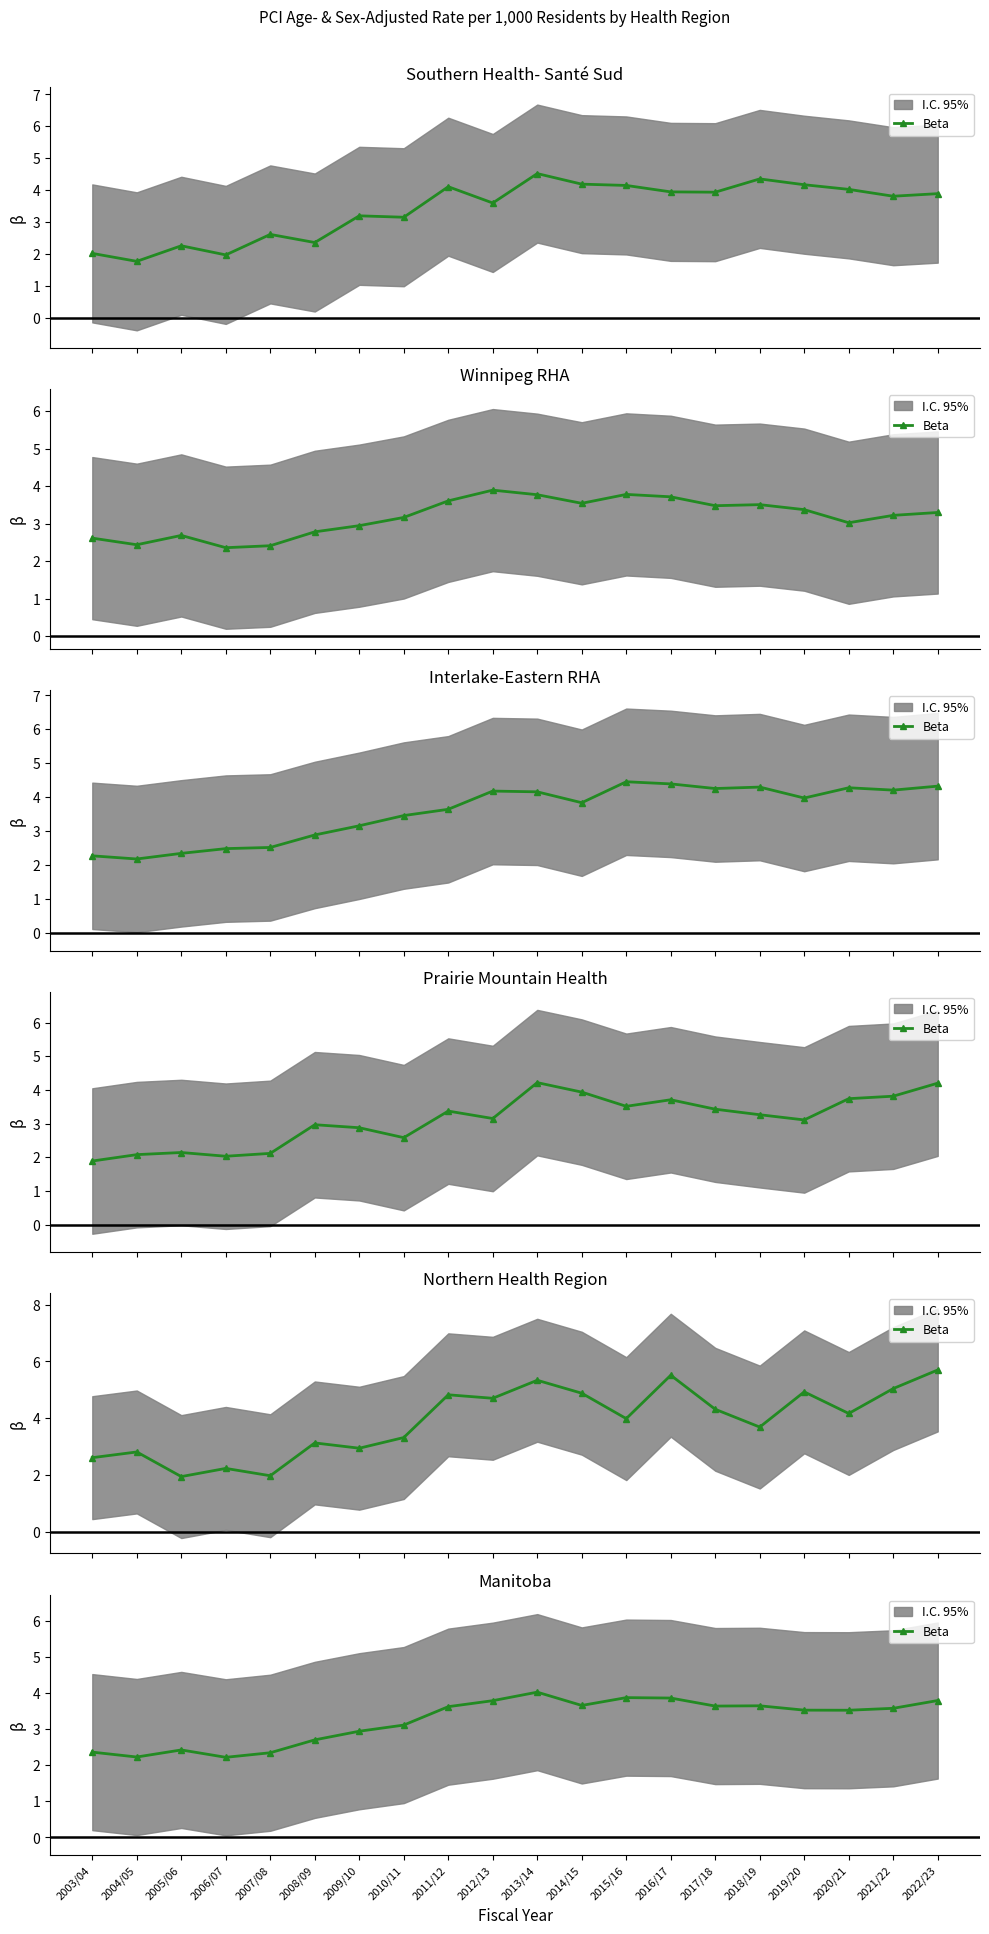

The chart shows a value of 6.2 at 2014/15. True or false?

False